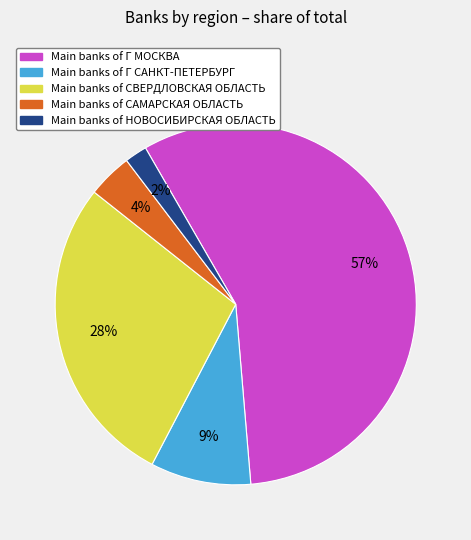

To the nearest percent, what is the difference between the largest and smallest slice percentages?

55%